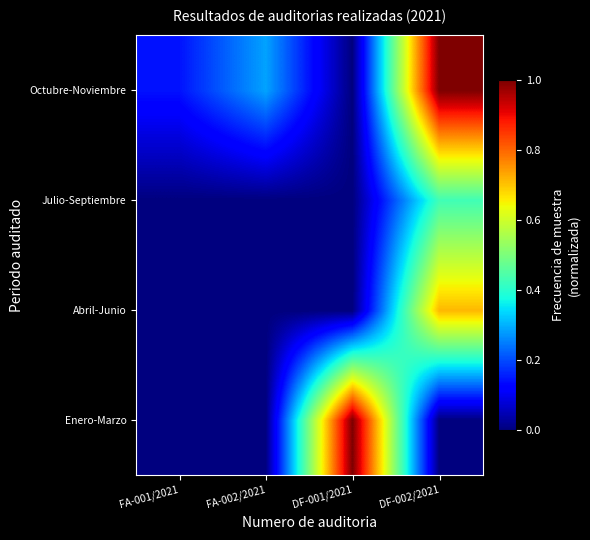

Reading right to left, extract all data points from this chart.

Enero-Marzo: DF-002/2021=0.0	DF-001/2021=1.0	FA-002/2021=0.0	FA-001/2021=0.0
Abril-Junio: DF-002/2021=0.7	DF-001/2021=0.0	FA-002/2021=0.0	FA-001/2021=0.0
Julio-Septiembre: DF-002/2021=0.4	DF-001/2021=0.0	FA-002/2021=0.0	FA-001/2021=0.0
Octubre-Noviembre: DF-002/2021=1.0	DF-001/2021=0.0	FA-002/2021=0.3	FA-001/2021=0.1